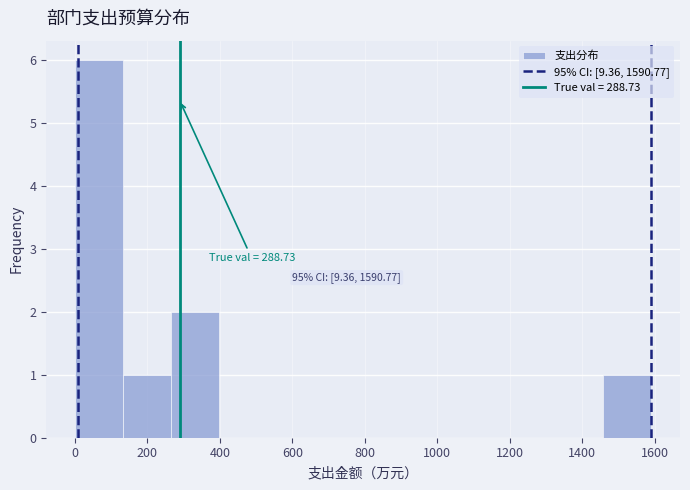

Over which range of the x-axis is the bar tallest?

0 to 140